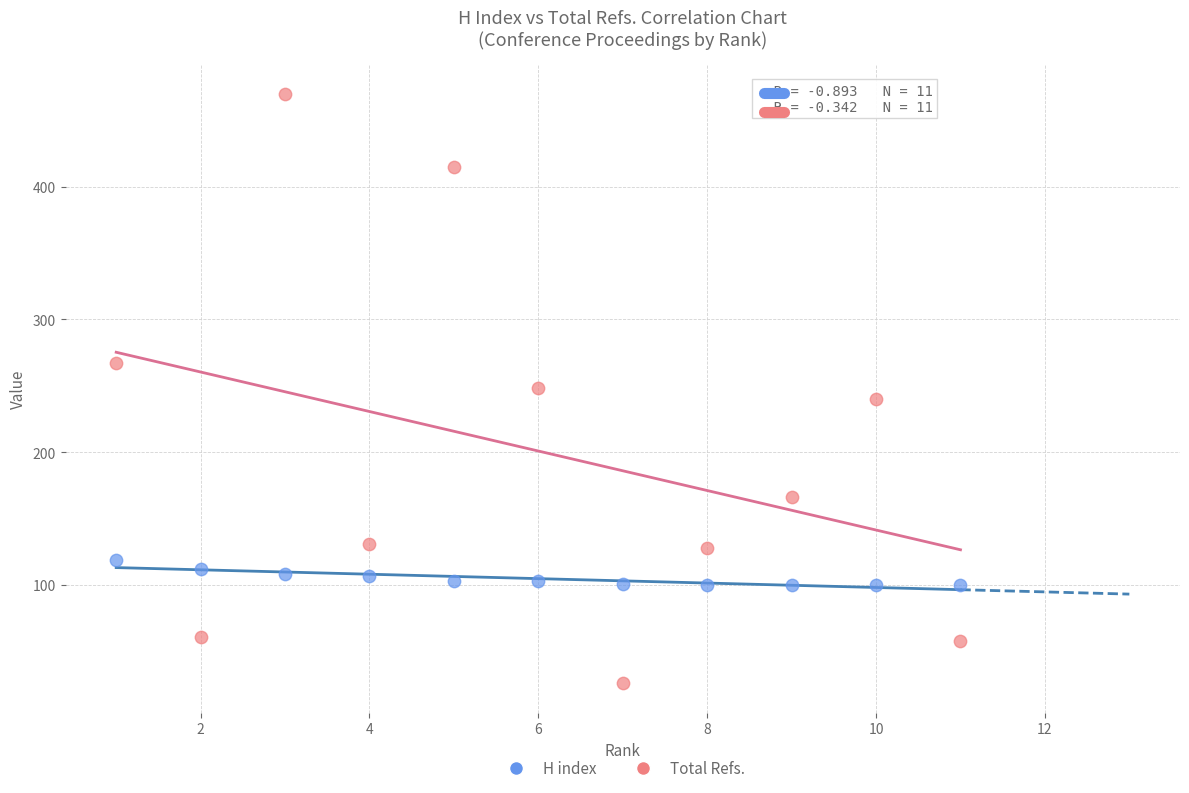

Which series contains the lowest Y value?

Total Refs.